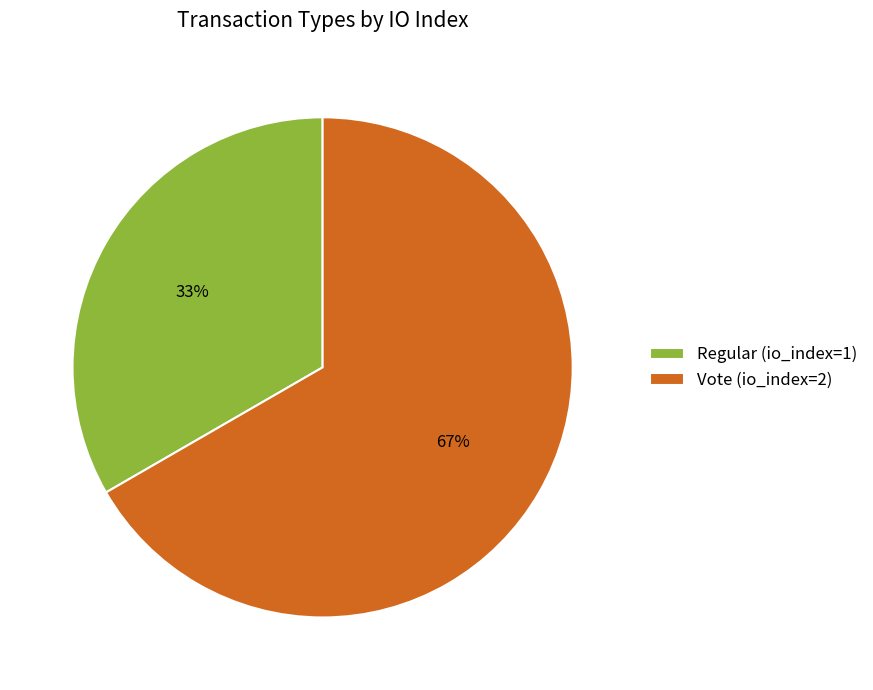

What is the majority slice?

Vote (io_index=2)